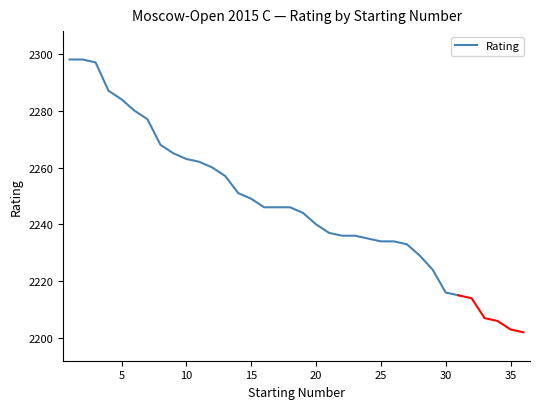

What is the minimum value for Rating?

2215